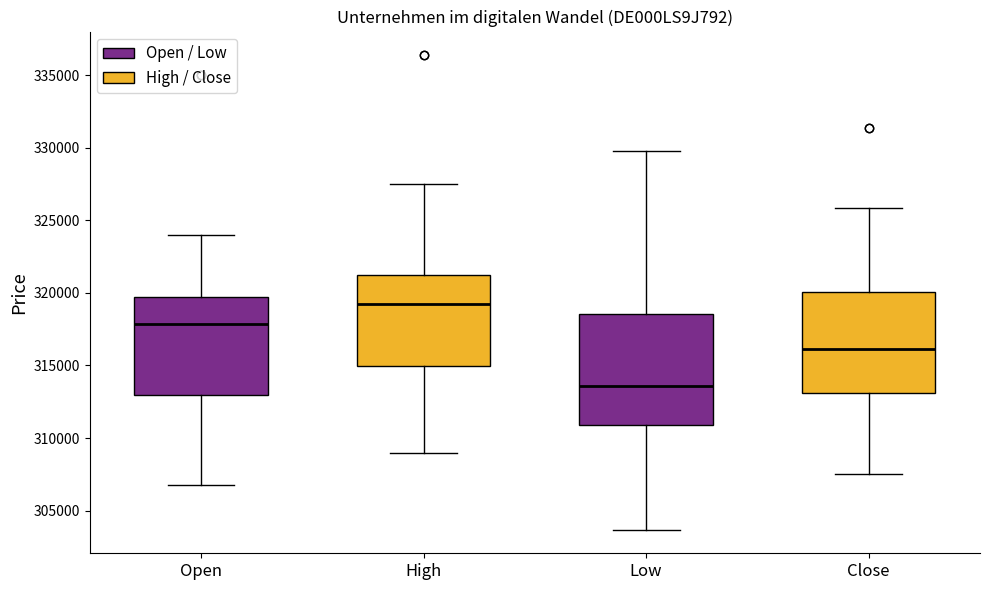

Reading left to right, transcribe this box plot: for each box, give where its median line is, the range the box spans, and where its two whiskers end, as read against the y-axis. The values are not printed on the chart, so give them approximately, as read against the axis.

Open: median 318000, box 313000 to 319500, whiskers 307000 to 324000
High: median 319000, box 315000 to 321000, whiskers 309000 to 327500
Low: median 313500, box 311000 to 318500, whiskers 303500 to 330000
Close: median 316000, box 313000 to 320000, whiskers 307500 to 326000